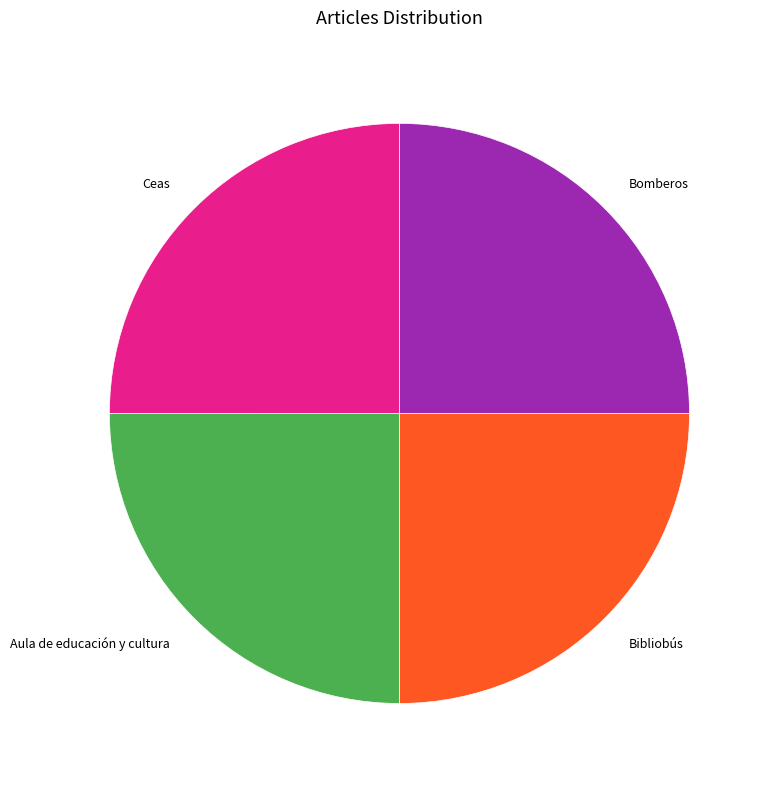

Does Bomberos represent more than half of the total?

No